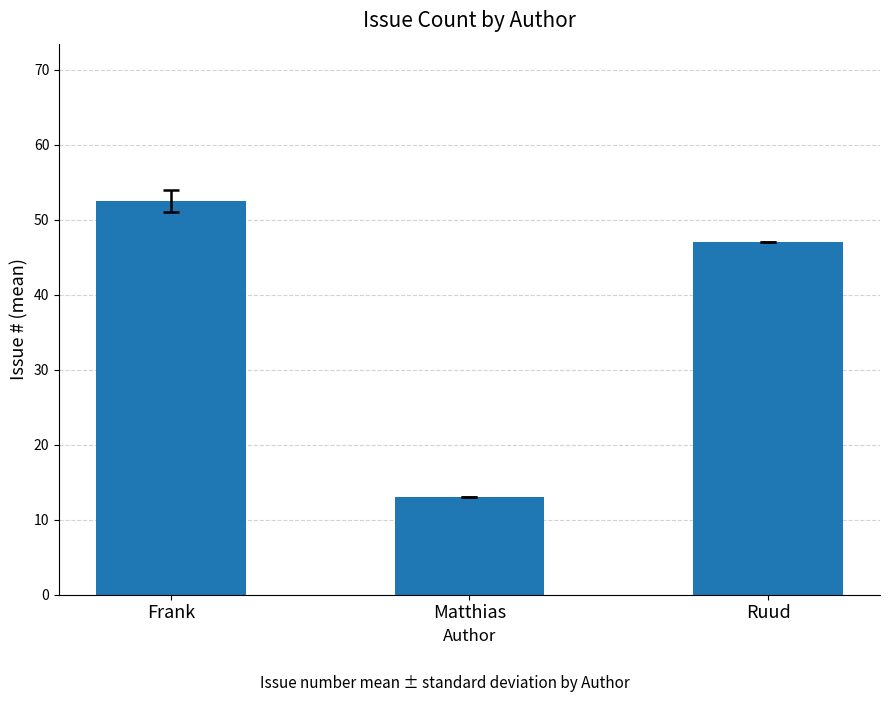

How many values are below 47?

1